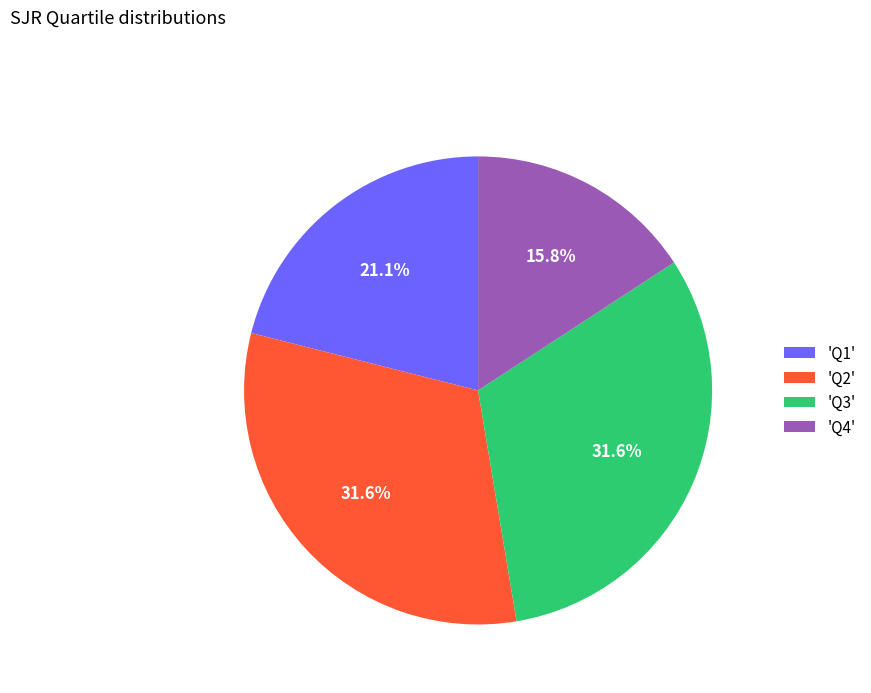

Do 'Q2' and 'Q3' together represent more than half of the pie?

Yes